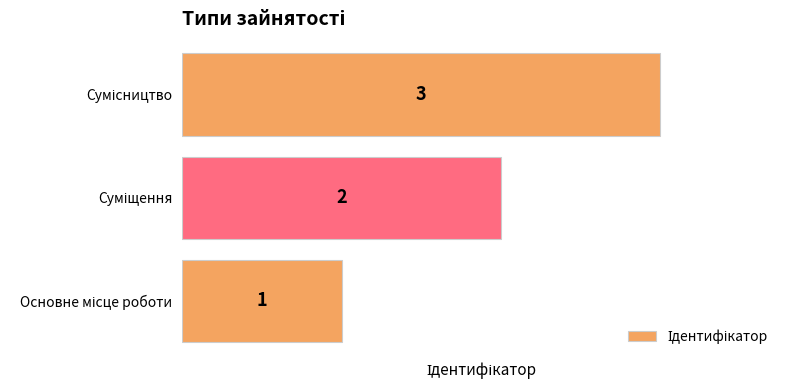

What is the sum of all values?

6